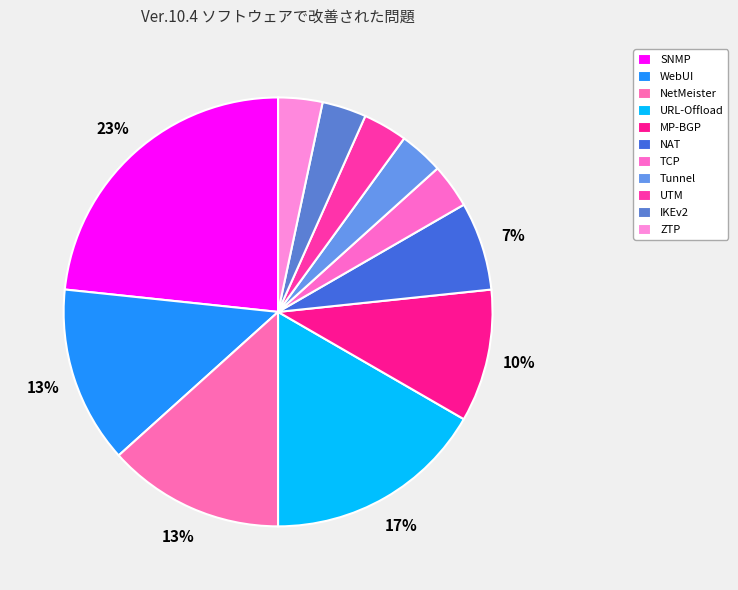

Count the number of slices in the pie.

11